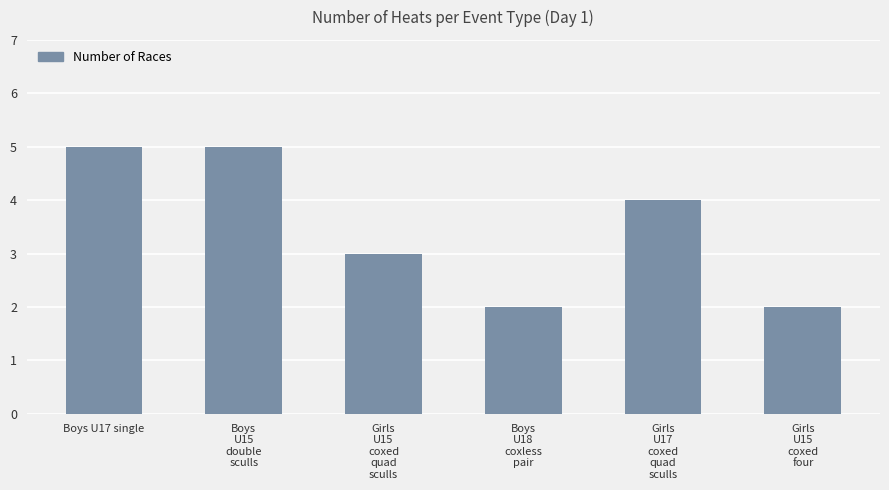

Where is the data nearest to the value 3?

Girls
U15
coxed
quad
sculls